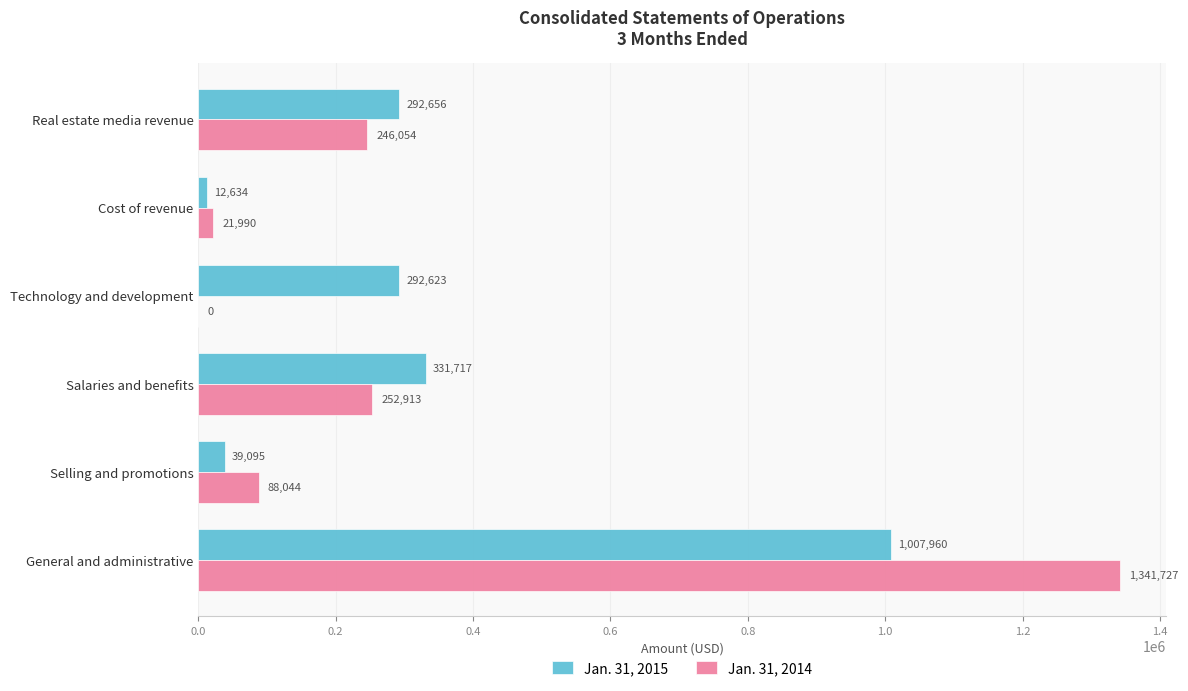

What is the greatest value displayed?

1341727